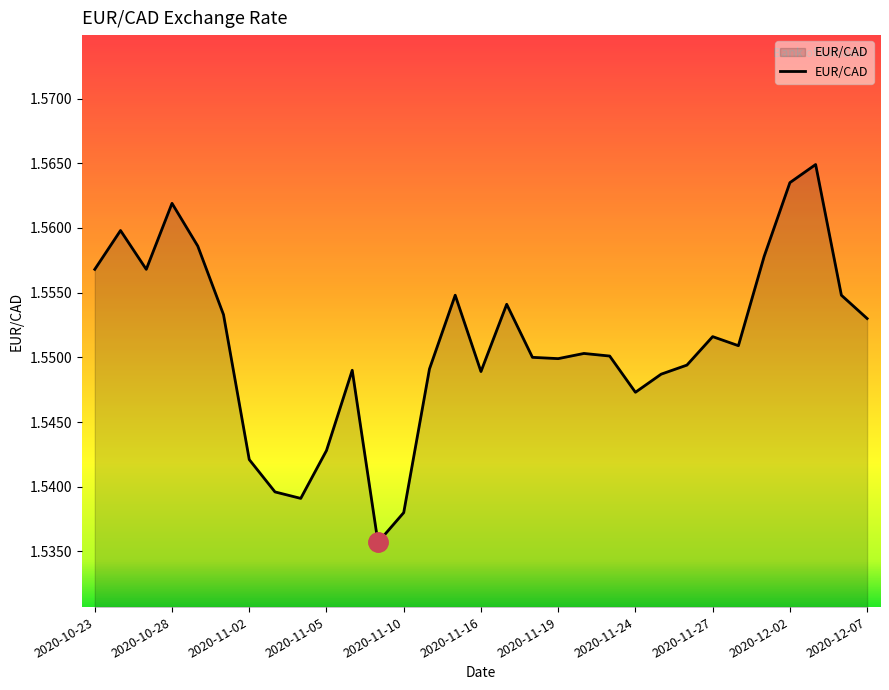

How many lines are shown in the chart?

1